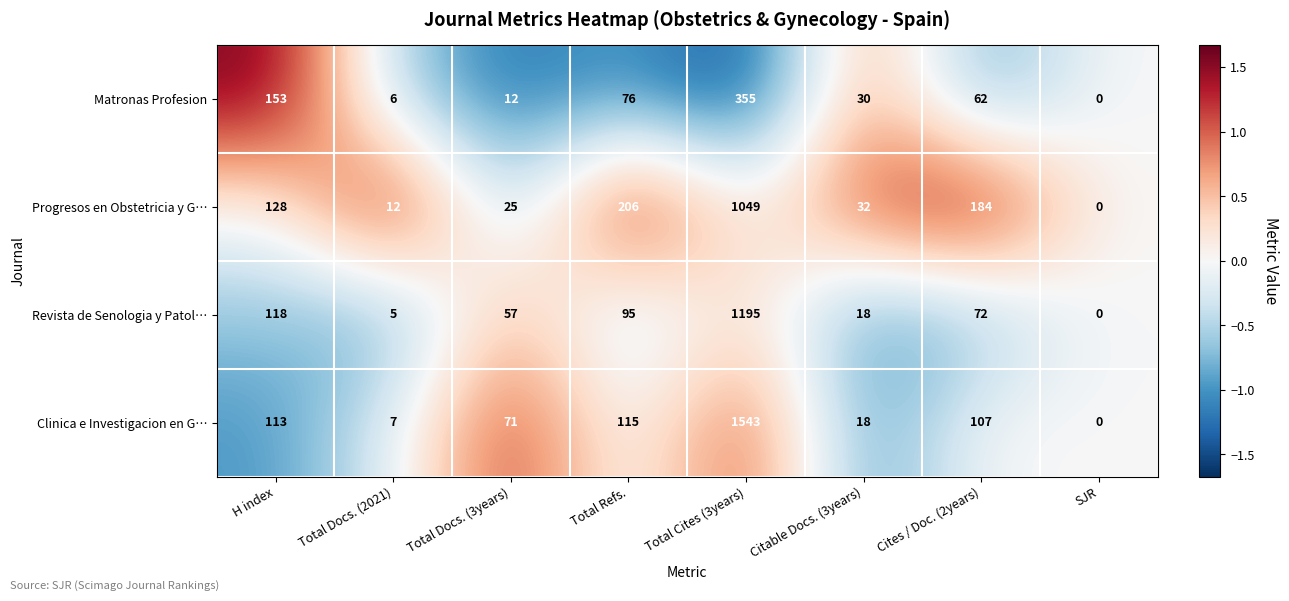

What value does the Revista de Senologia y Patol… series have at Total Refs., to the nearest 50?

100